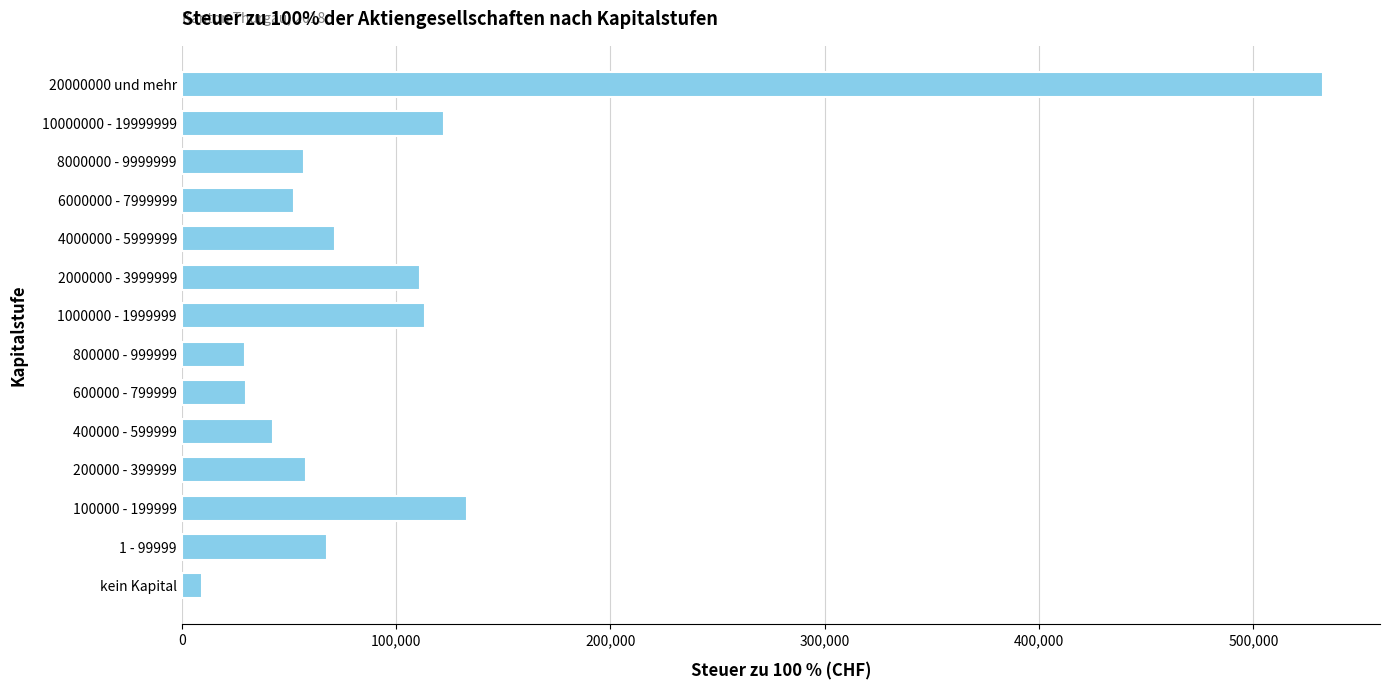

The value at 4000000 - 5999999 is 17548. True or false?

False